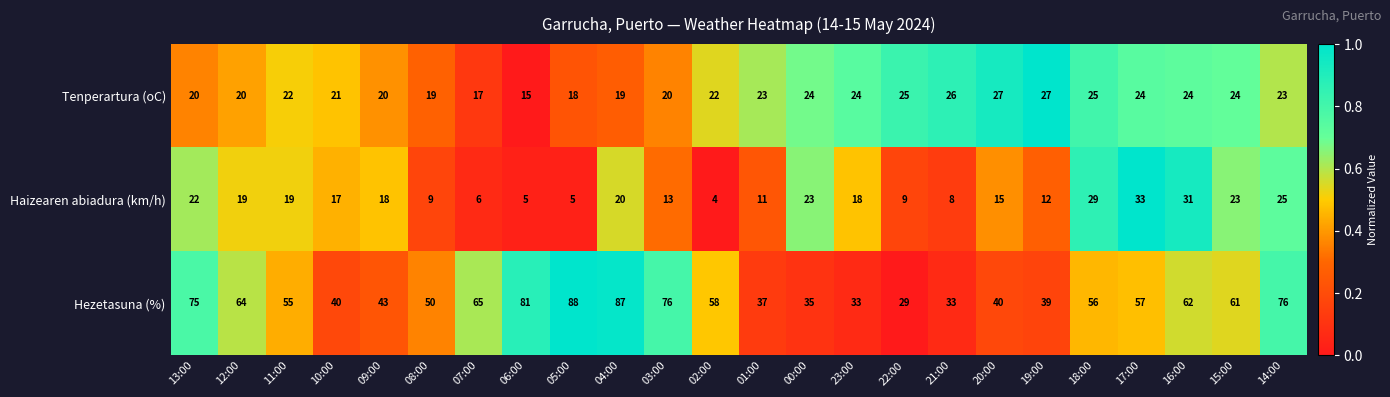

What is the minimum value shown in the chart?

4